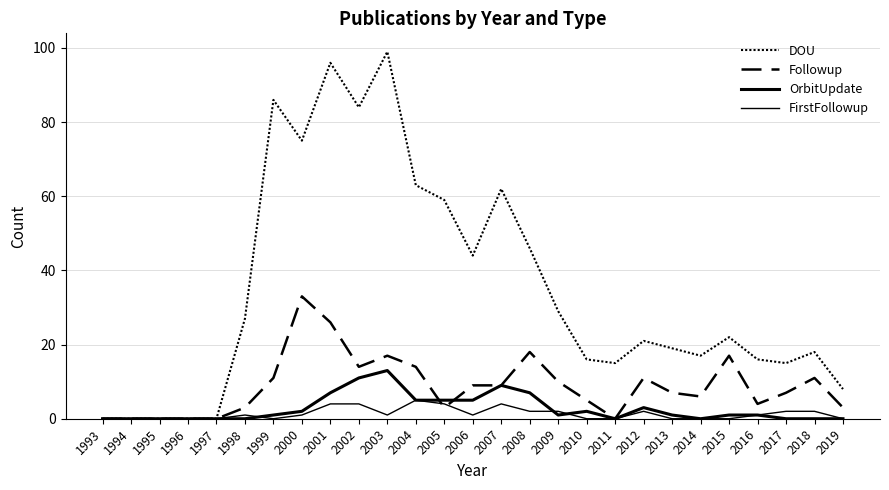

How many intersections are there between FirstFollowup and Followup?

2